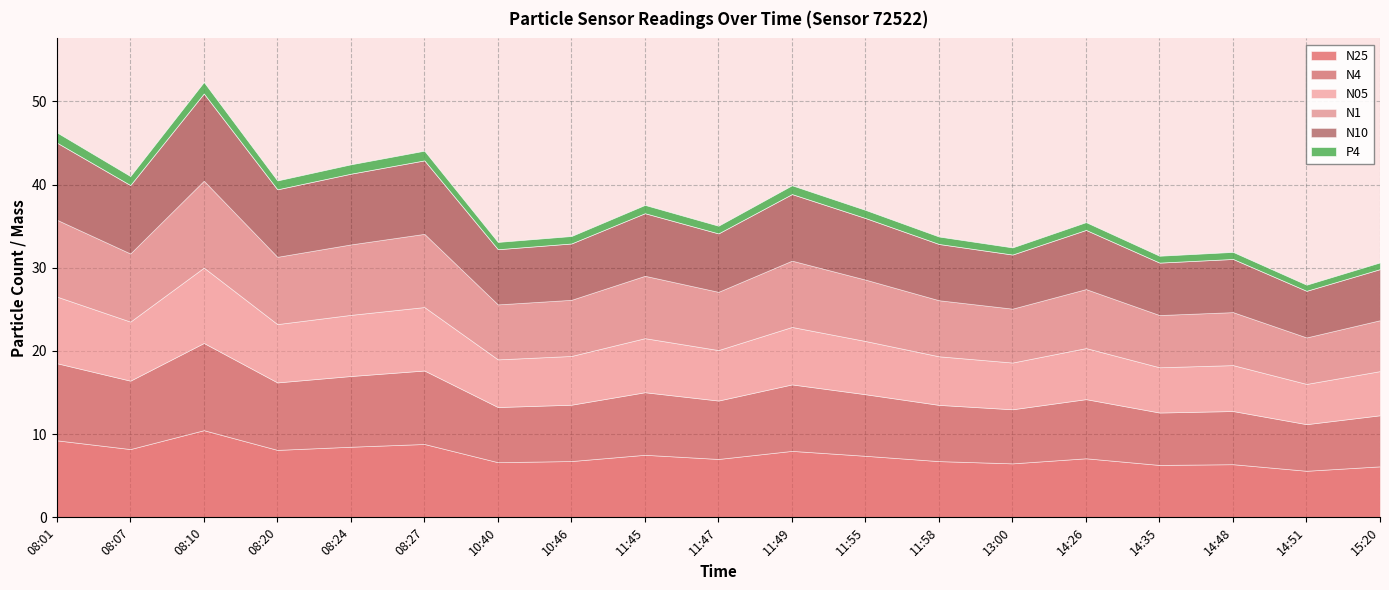

What is the minimum value for N10?

5.6